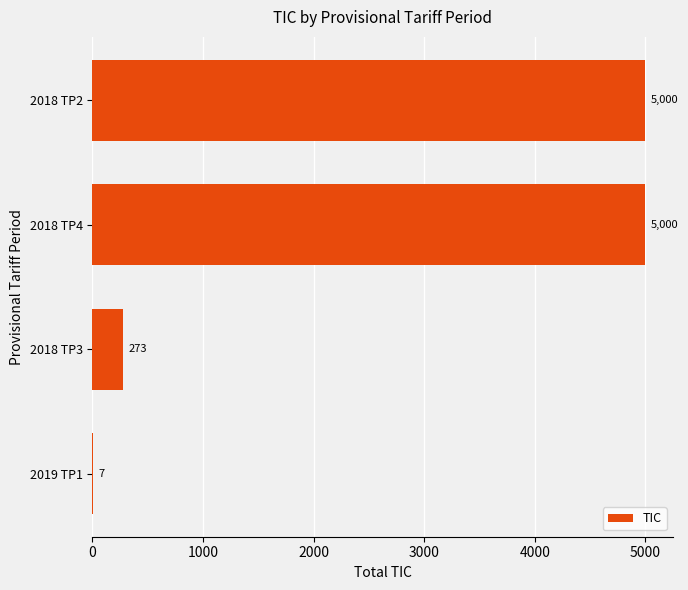

What is the sum of all values?

10279.9